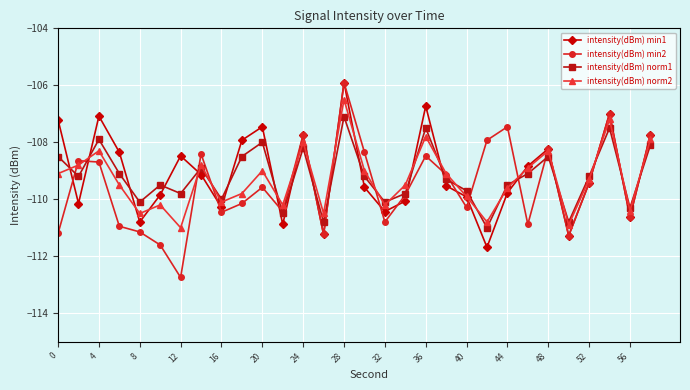

Rank the series by their average value, from lowest to highest.

intensity(dBm) min2, intensity(dBm) norm2, intensity(dBm) norm1, intensity(dBm) min1